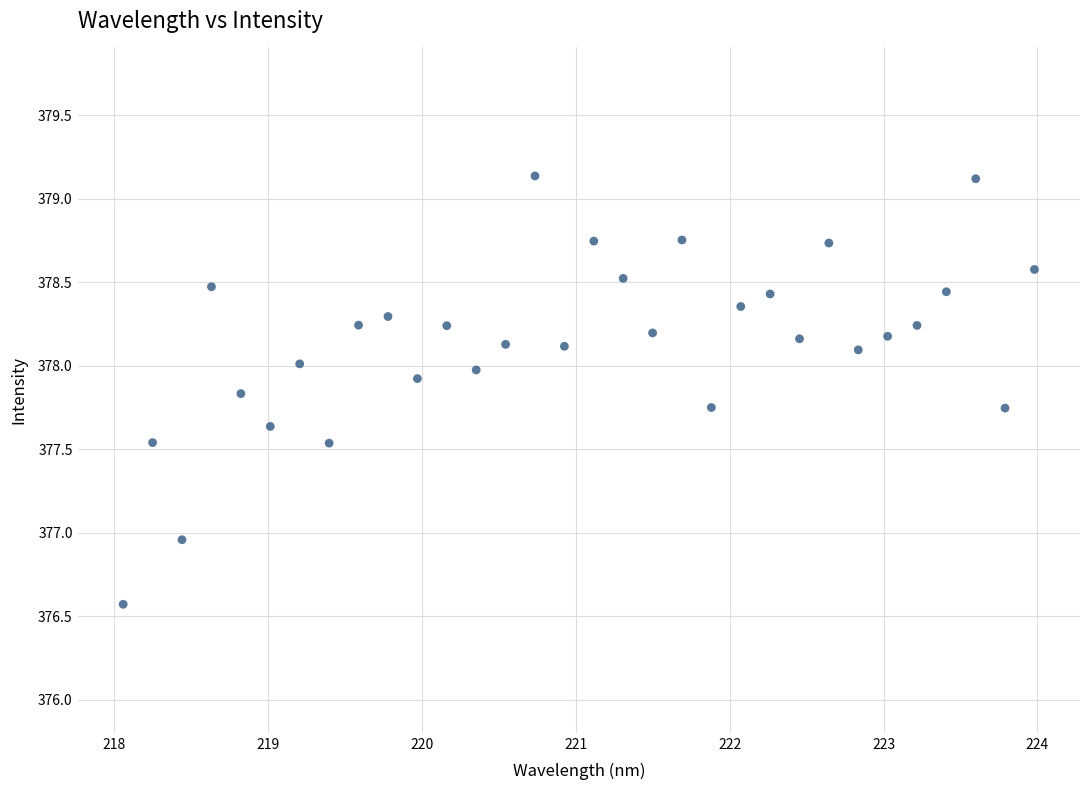

What is the range of X values (max minus min)?

5.9